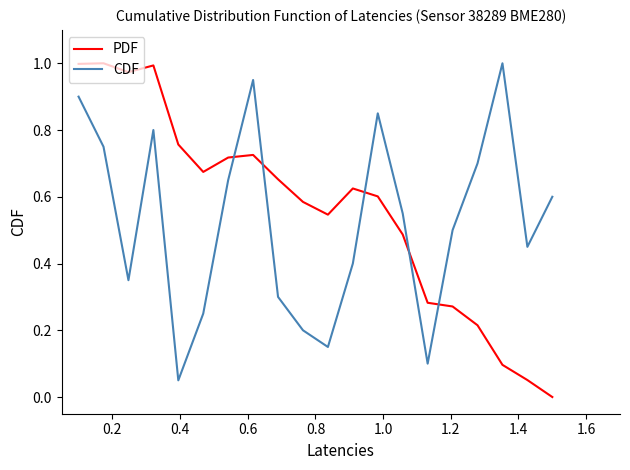

Which series ends up on top after the final intersection of CDF and PDF?

CDF